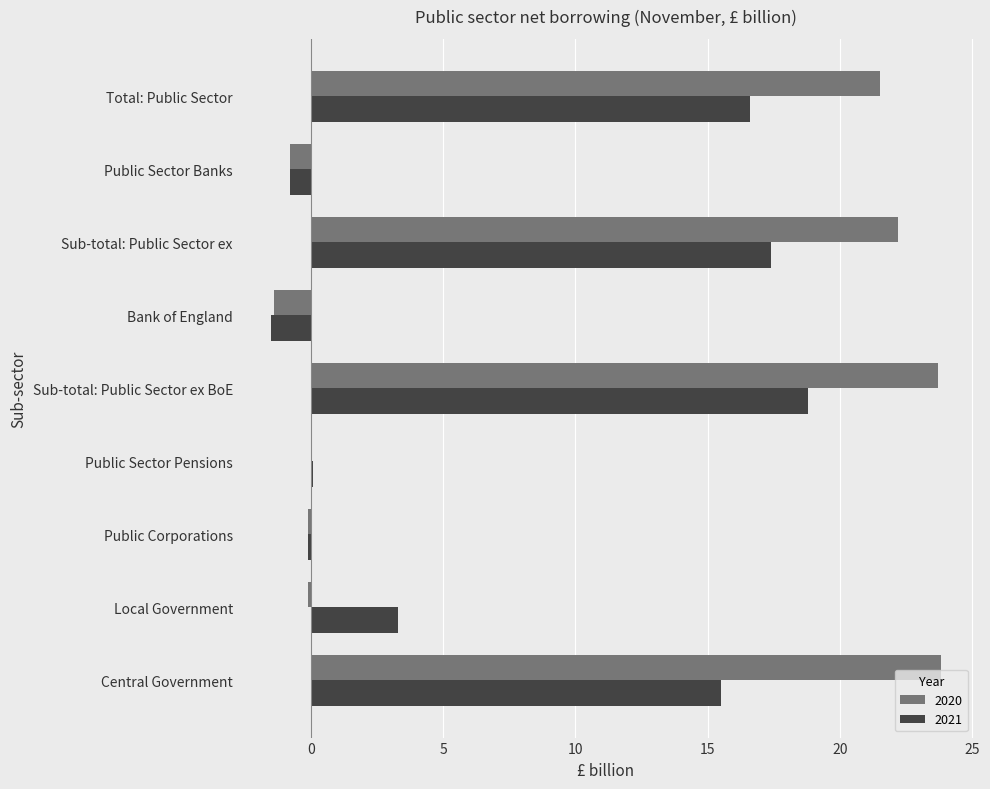

What is the highest value of the 2021 series?

18.8